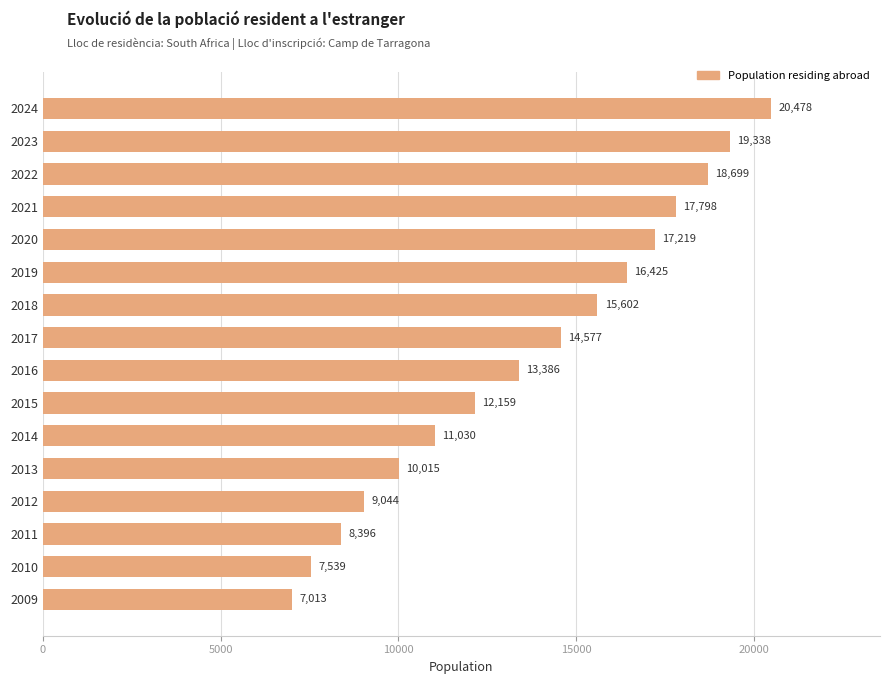

Approximately how many times larger is the value at 2012 compared to 2023?

0.5